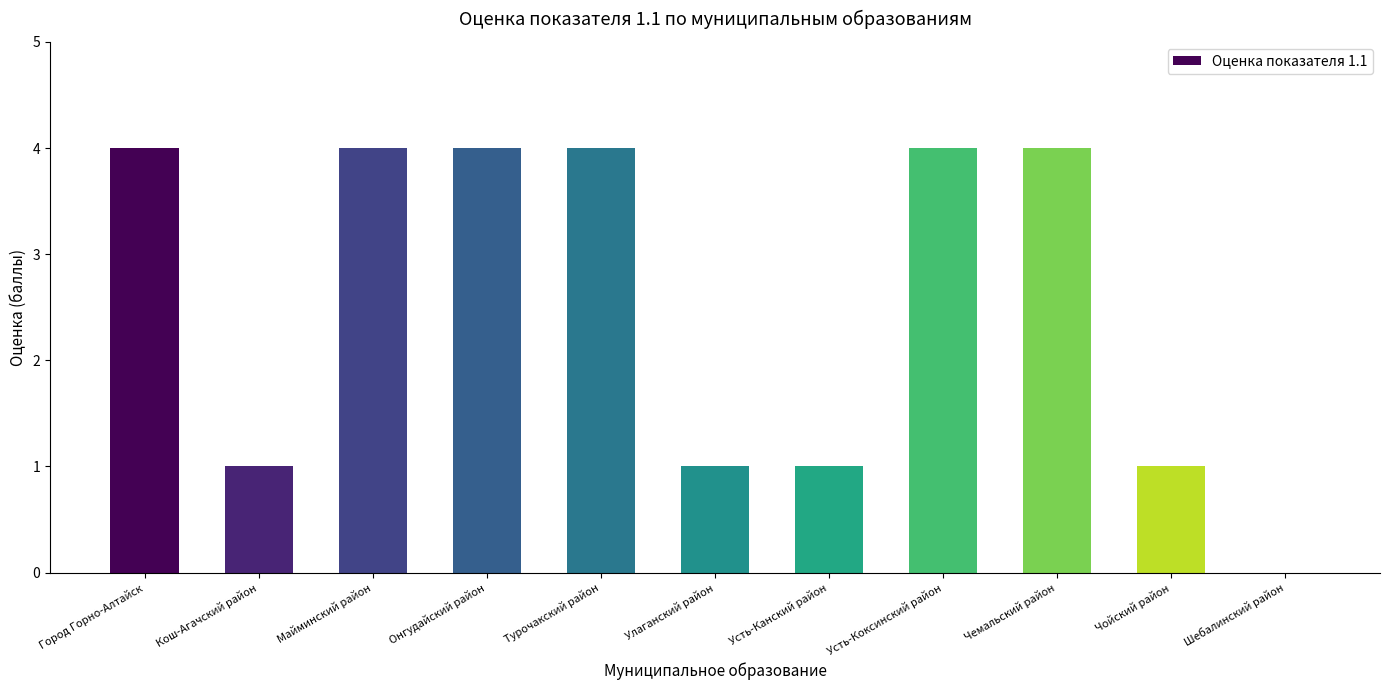

What is the ratio of the value at Онгудайский район to the value at Усть-Коксинский район?

1.0